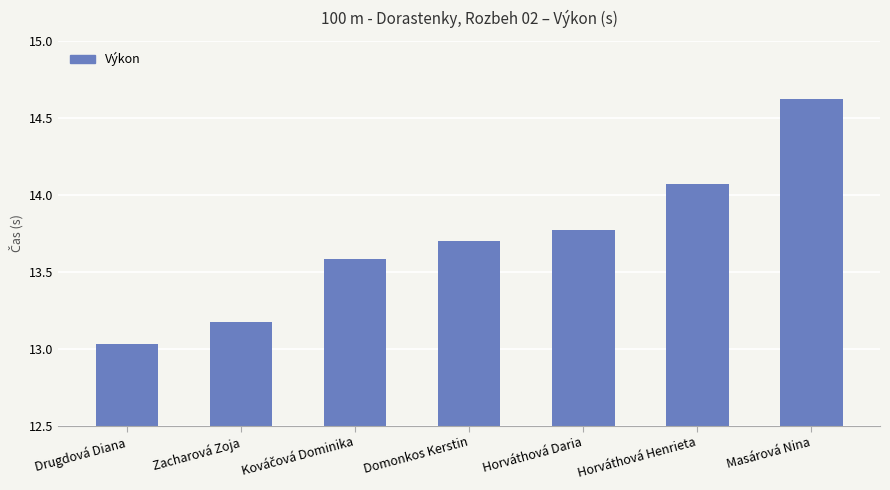

What is the label of the 2nd bar from the right?

Horváthová Henrieta